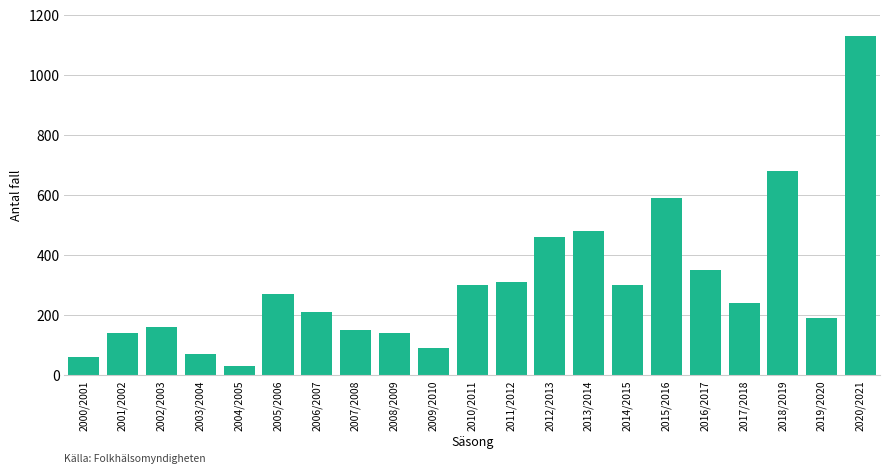

What is the sum of the values at 2009/2010 and 2014/2015?

390